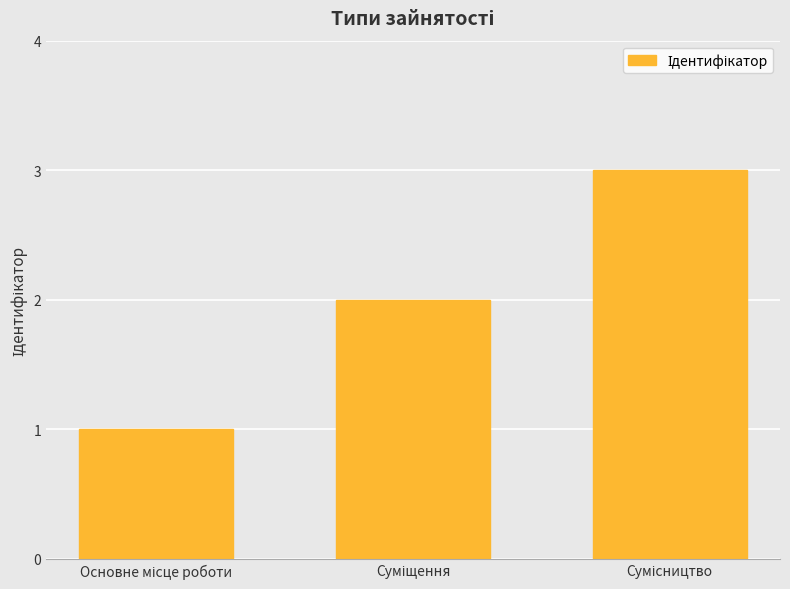

What is the greatest value displayed?

3